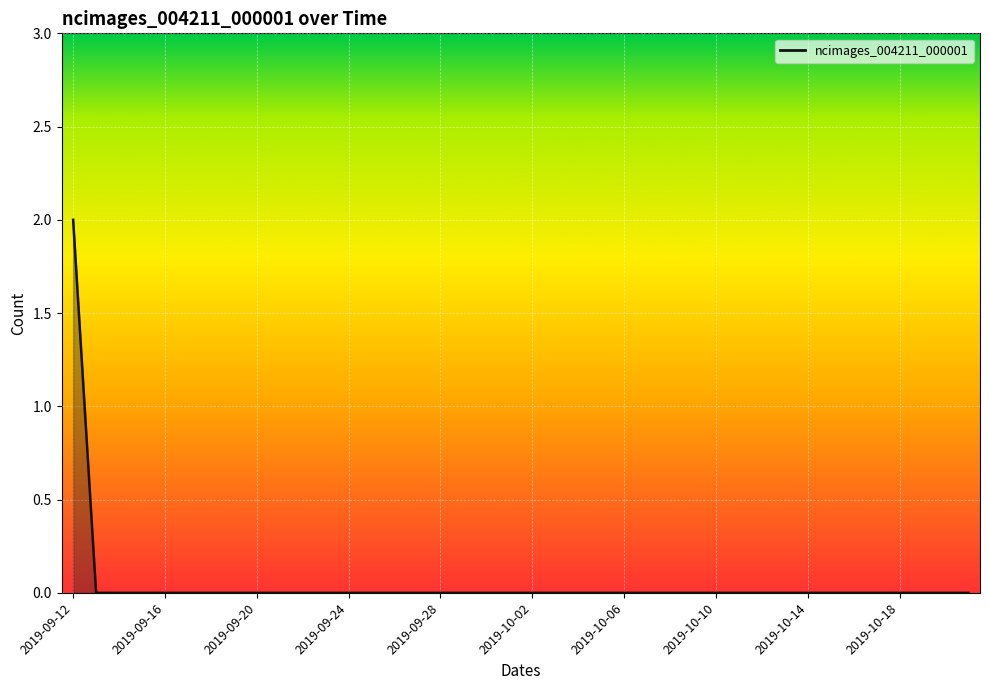

What is the difference between the maximum and minimum values?

2